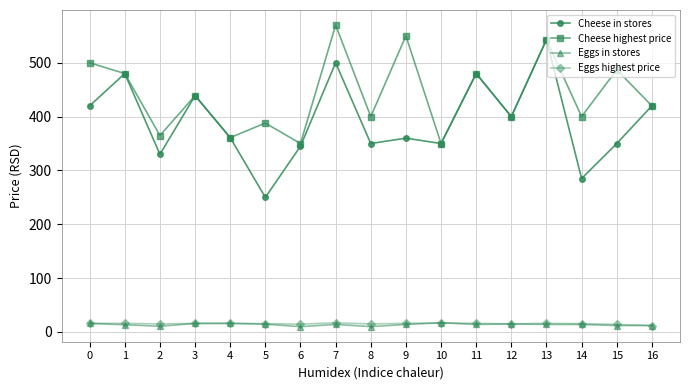

Where is the first local minimum for Cheese in stores?

2